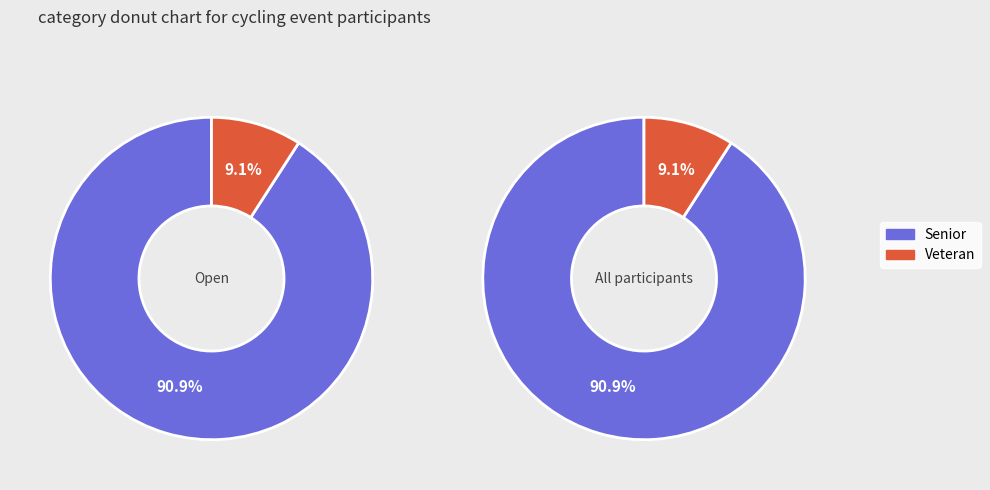

To the nearest percent, what is the combined percentage of Senior and Veteran?

100%